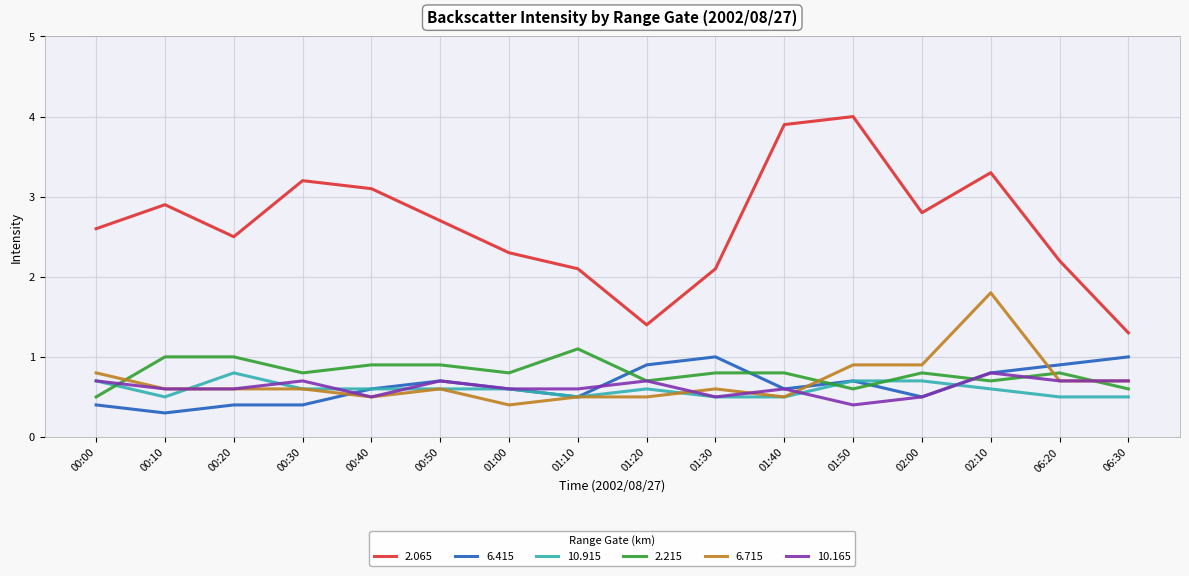

At which category is the sum across all series the highest?

02:10